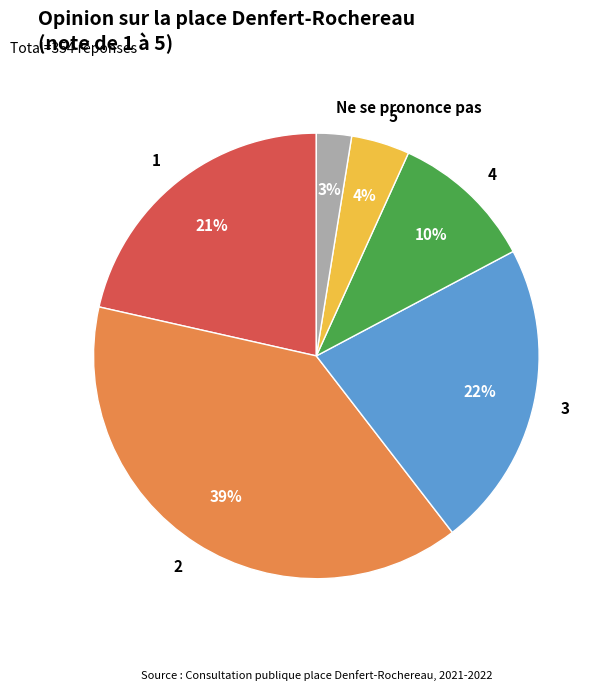

Does any single category account for the majority?

No